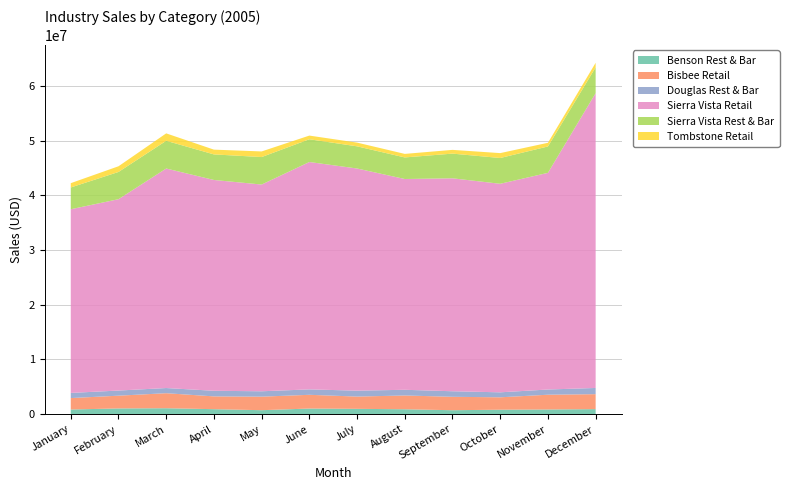

Reading right to left, list all the values displayed in this chart.

Benson Rest & Bar: December=912360	November=849520	October=808480	September=714200	August=889200	July=966320	June=1020400	May=719040	April=903600	March=1077560	February=1040280	January=845040
Bisbee Retail: December=2735400	November=2698840	October=2266280	September=2454000	August=2518720	July=2243600	June=2511600	May=2474800	April=2338760	March=2747880	February=2331720	January=2088360
Douglas Rest & Bar: December=1135080	November=951960	October=912280	September=1012760	August=1041040	July=1079400	June=989600	May=983160	April=1024800	March=944120	February=937560	January=942800
Sierra Vista Retail: December=53893313	November=39608250	October=38122563	September=38928813	August=38533563	July=40613000	June=41567813	May=37793438	April=38538125	March=40129250	February=34979250	January=33578063
Sierra Vista Rest & Bar: December=4718577	November=4822269	October=4712038	September=4513692	August=3944231	July=4052692	June=4157038	May=5025962	April=4673769	March=5069269	February=4980423	January=3982308
Tombstone Retail: December=827960	November=672240	October=894800	September=685400	August=645800	July=682160	June=672800	May=1025000	April=871720	March=1356240	February=1040920	January=785600